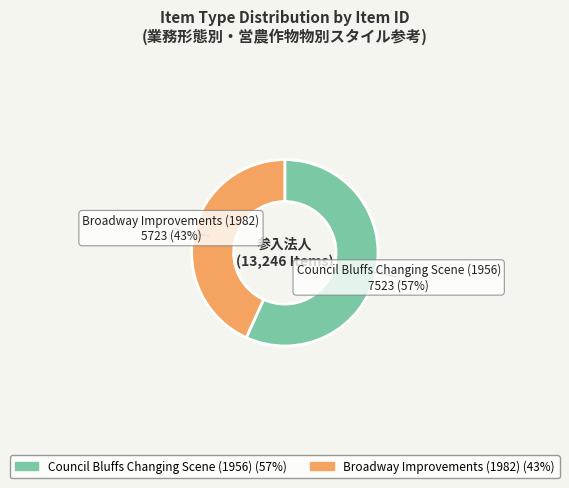

What is the ratio of the value at Broadway Improvements (1982) to the value at Council Bluffs Changing Scene (1956)?

0.8